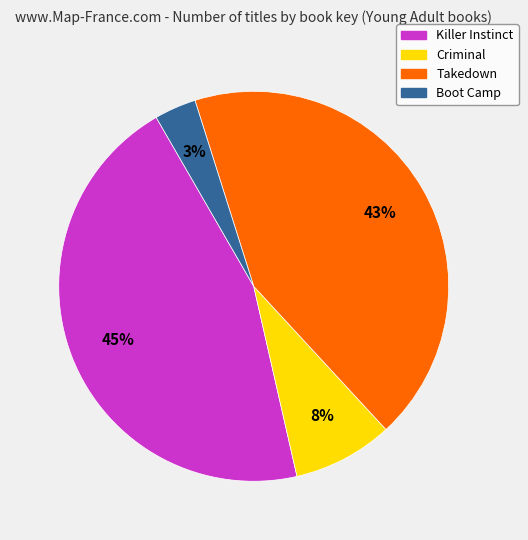

Is the sum of Criminal and Takedown greater than half?

Yes